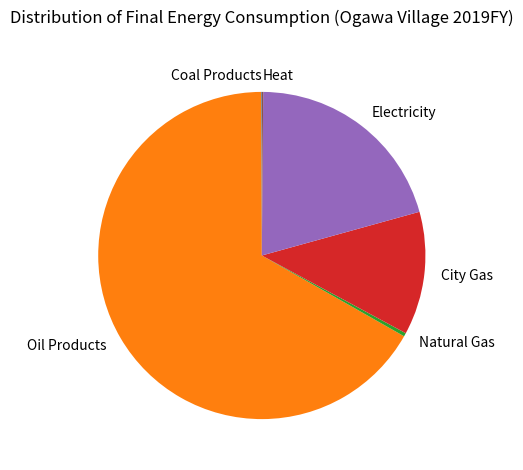

Which has a higher value, Electricity or Natural Gas?

Electricity